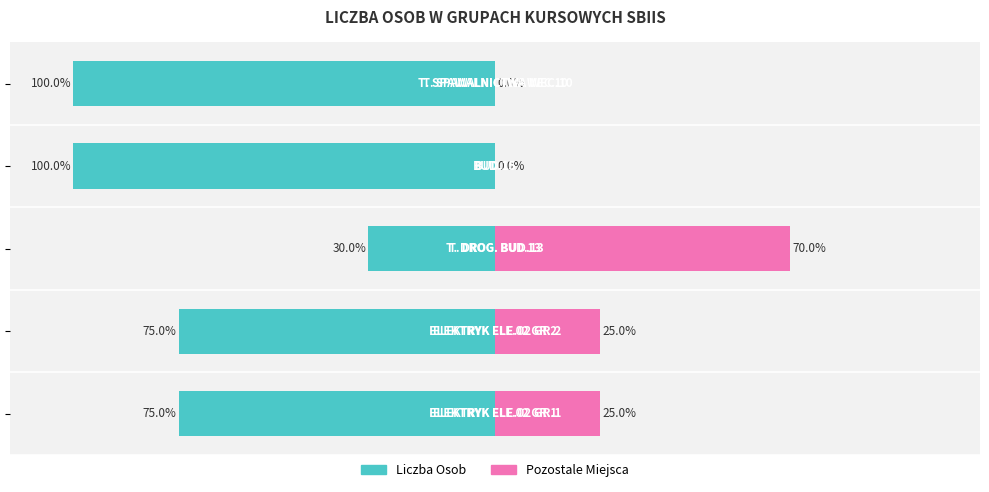

Reading left to right, transcribe all the data shown in this chart.

Liczba Osob: -75	-75	-30	-100	-100
Pozostale Miejsca: 25	25	70	0	0